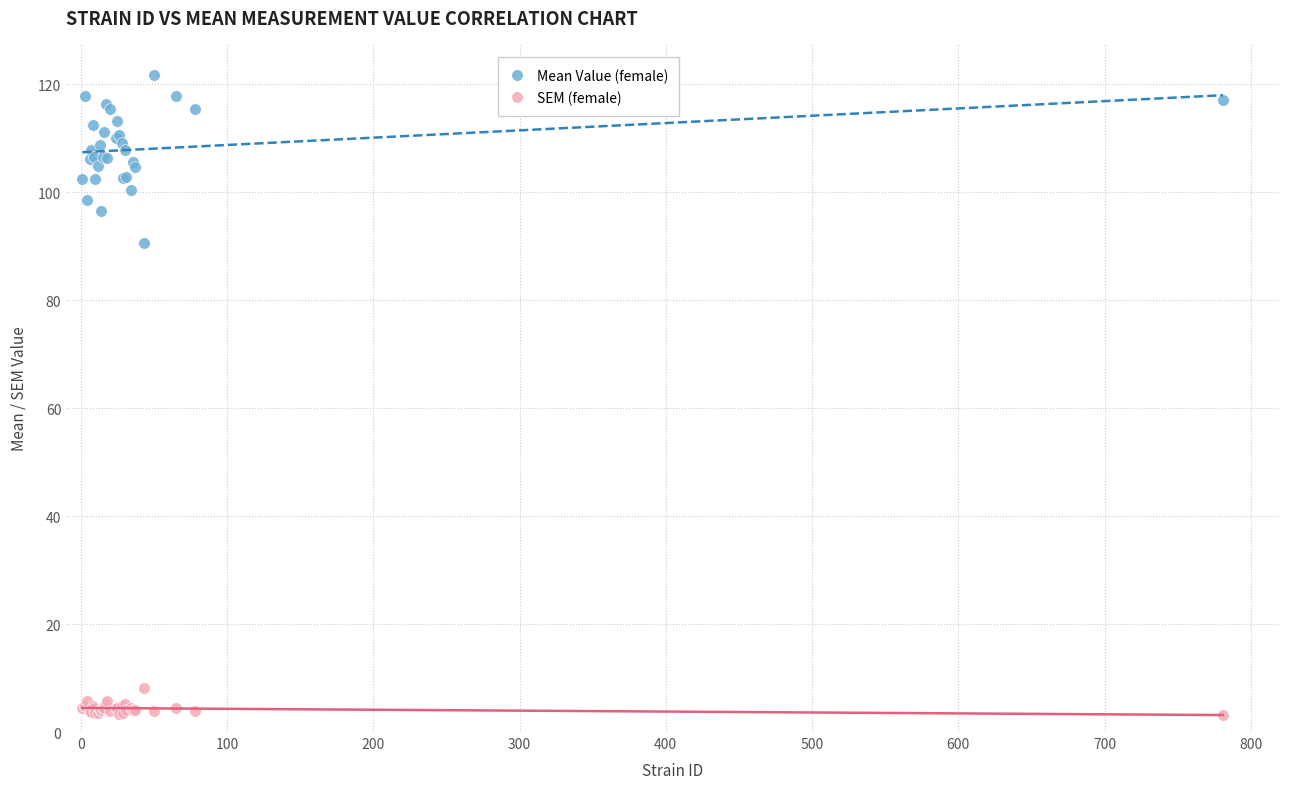

Which series has the largest Y range (max minus min)?

Mean Value (female)